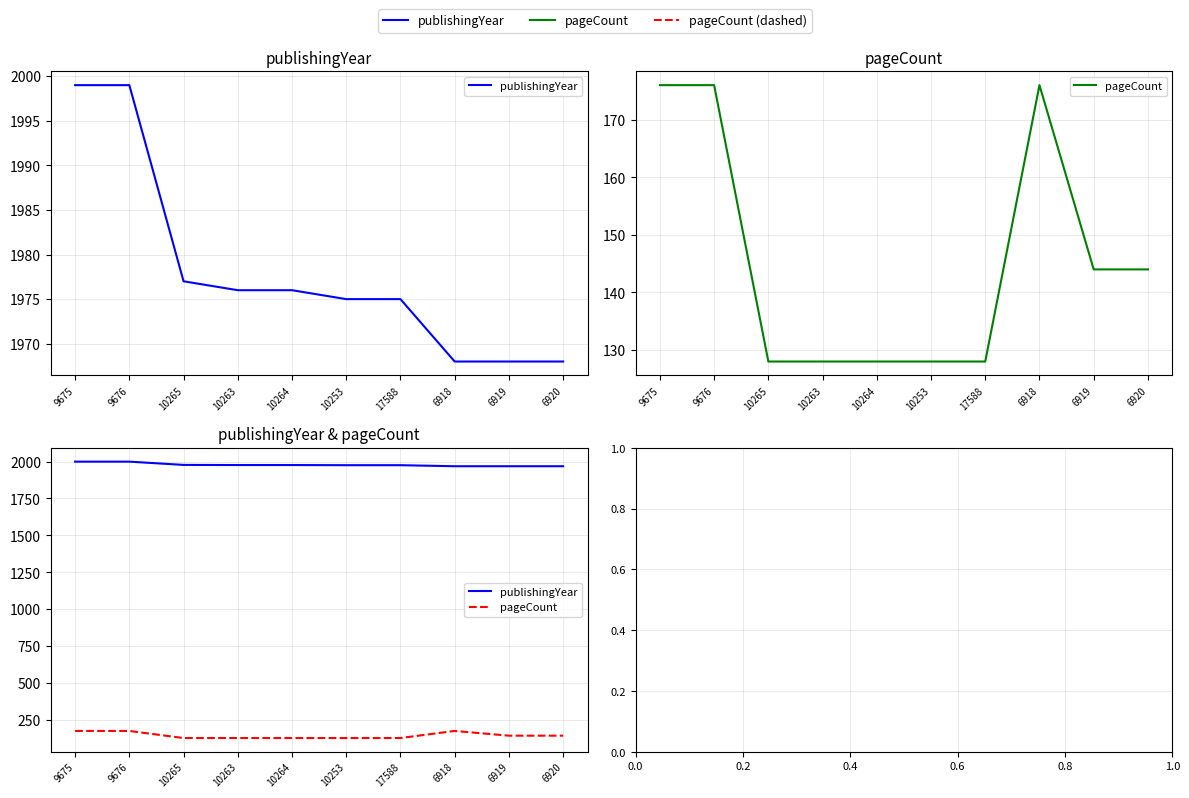

Which series has the largest total across all categories?

publishingYear